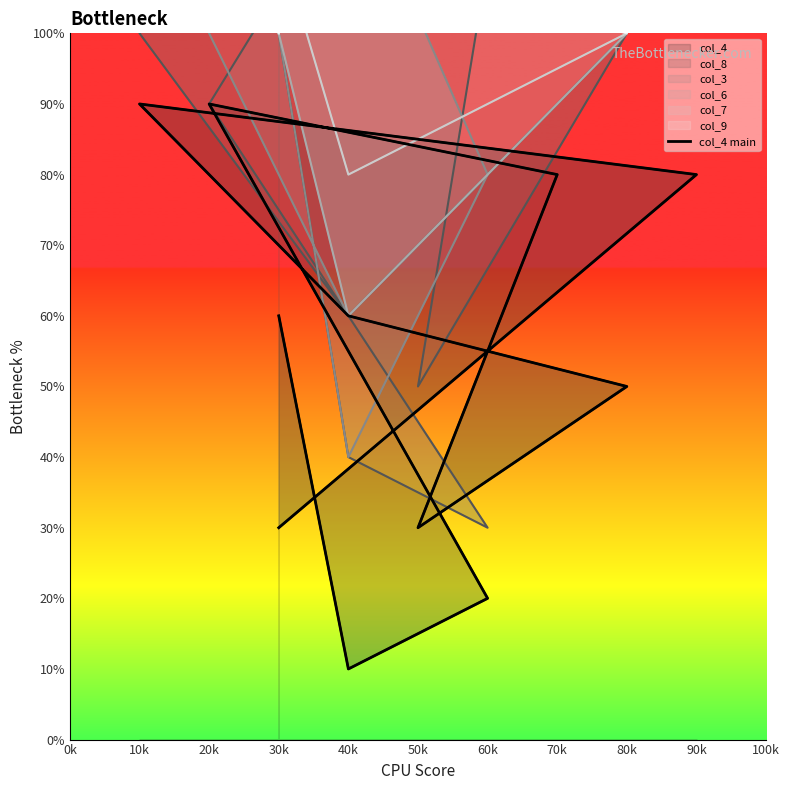

At which category does the data reach its first local valley?

40k